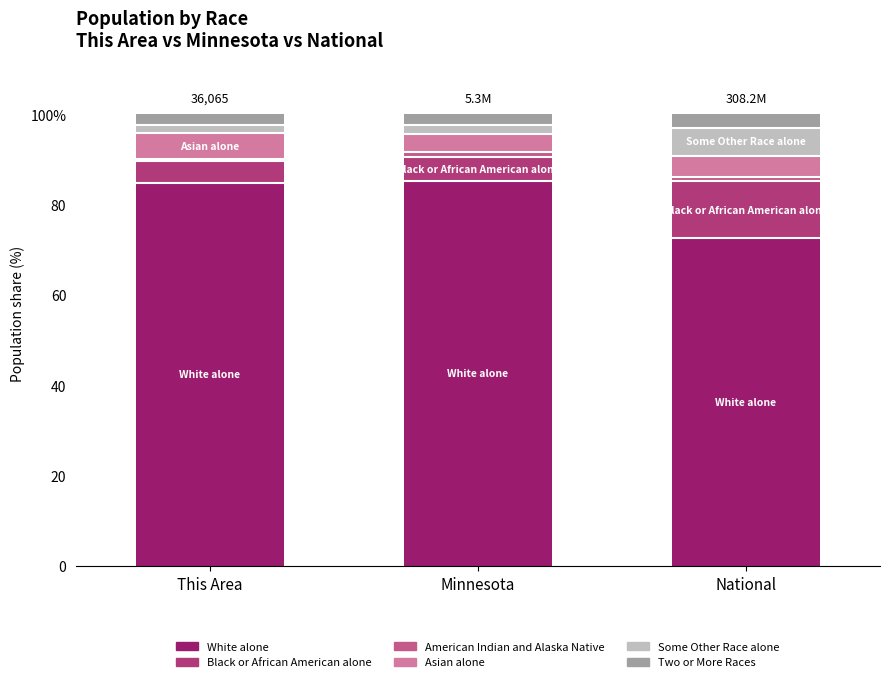

What are all the series names shown in the legend?

White alone, Black or African American alone, American Indian and Alaska Native, Asian alone, Some Other Race alone, Two or More Races